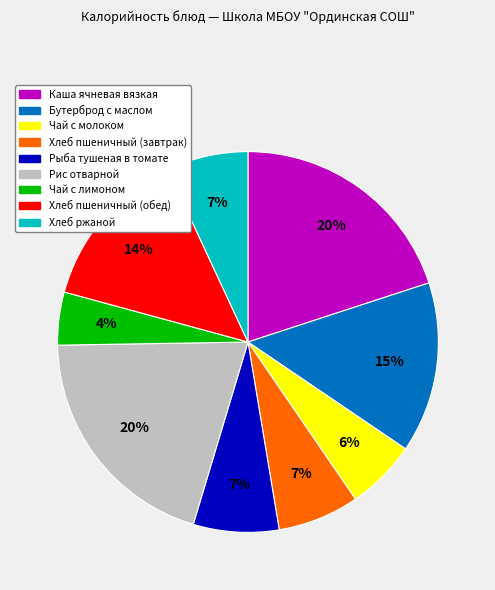

What percentage is the Хлеб ржаной slice, to the nearest percent?

7%